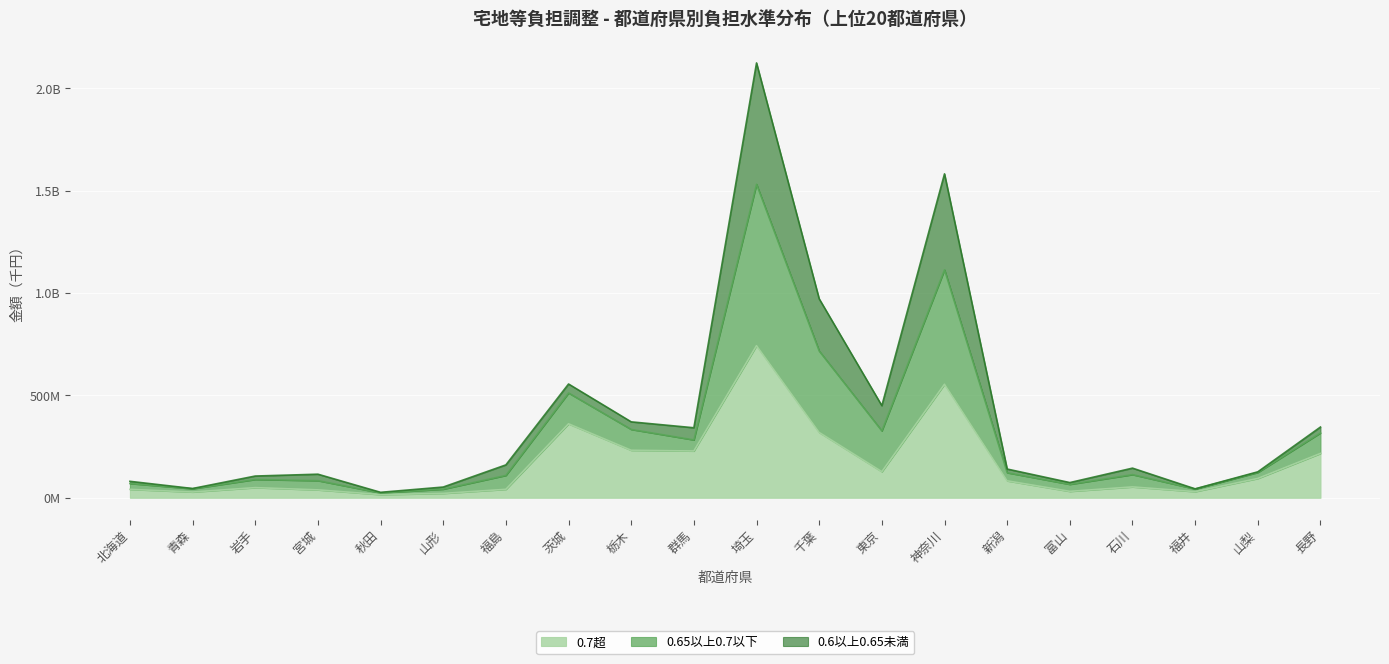

What are all the series names shown in the legend?

0.7超, 0.65以上0.7以下, 0.6以上0.65未満